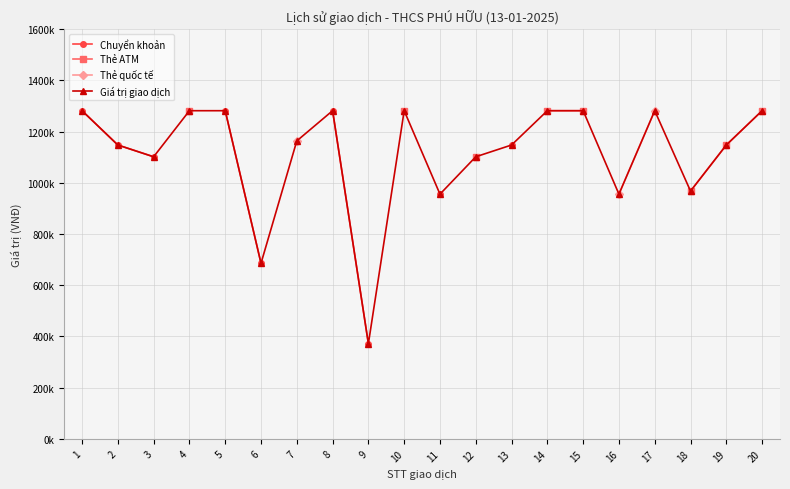

List the series in order of their overall mean, highest first.

Chuyển khoản, Thẻ ATM, Thẻ quốc tế, Giá trị giao dịch